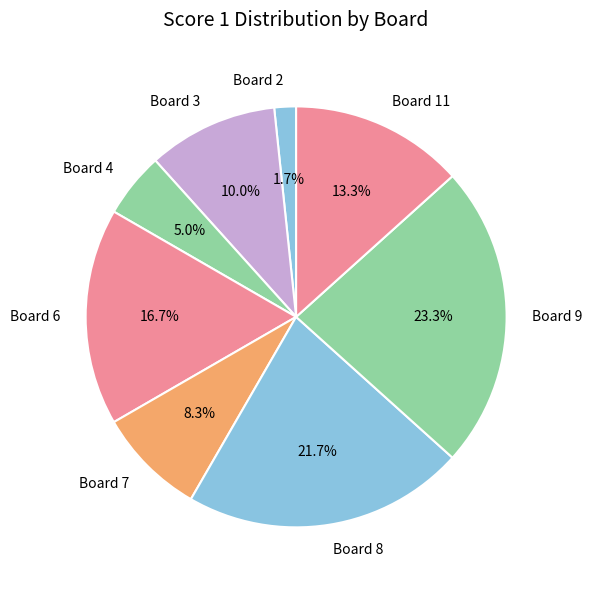

Is it true that Board 7 is 18% of the pie?

False